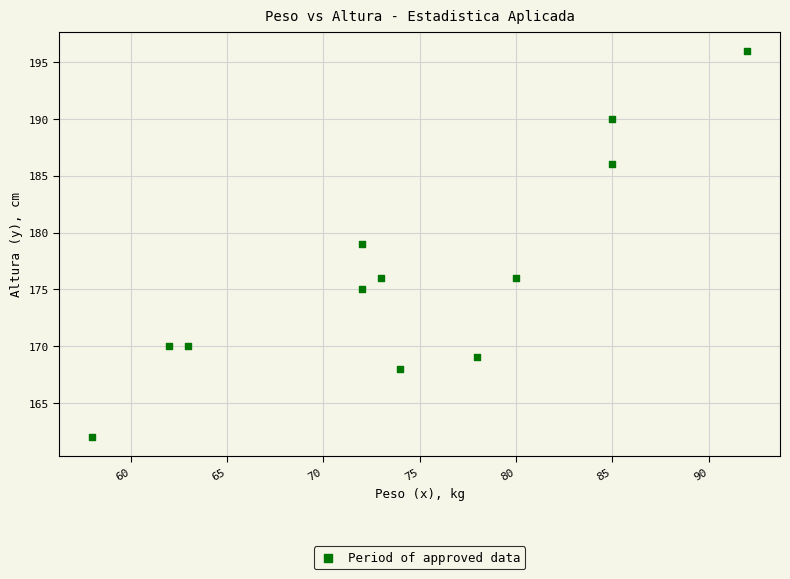

What is the average X value?

74